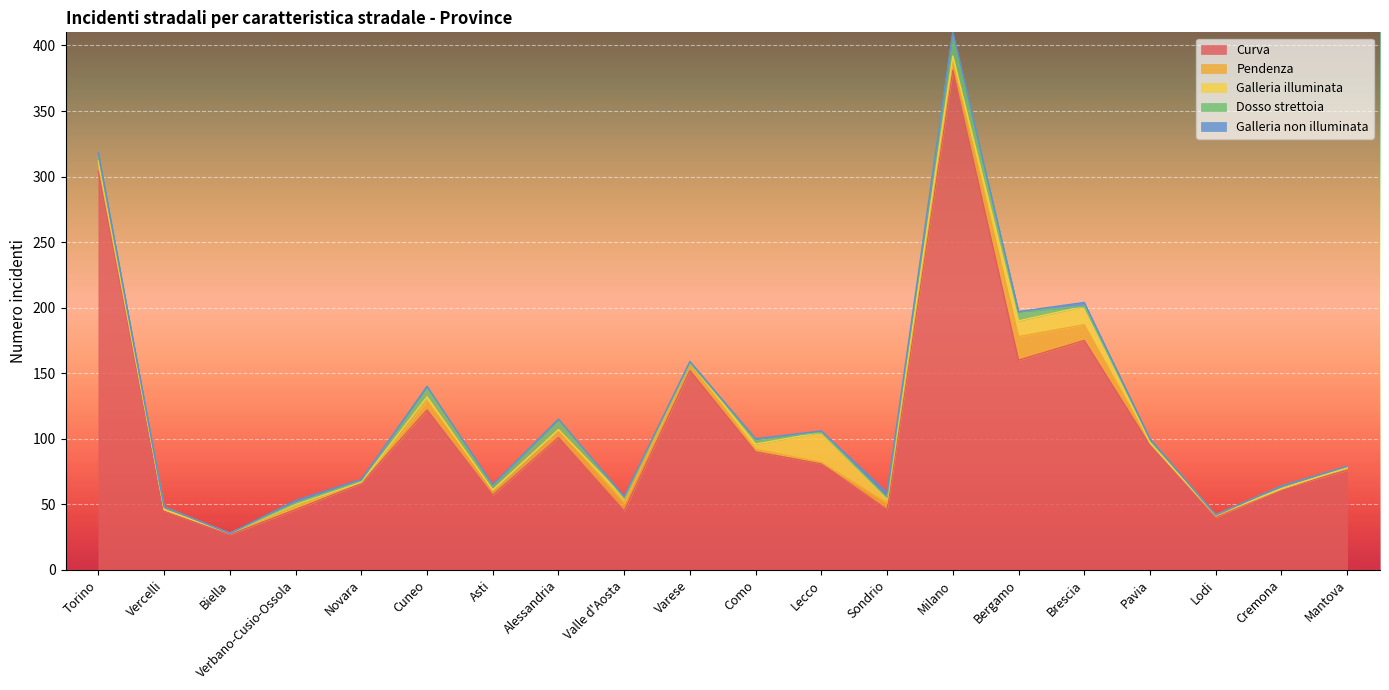

What is the maximum value for Curva?

381